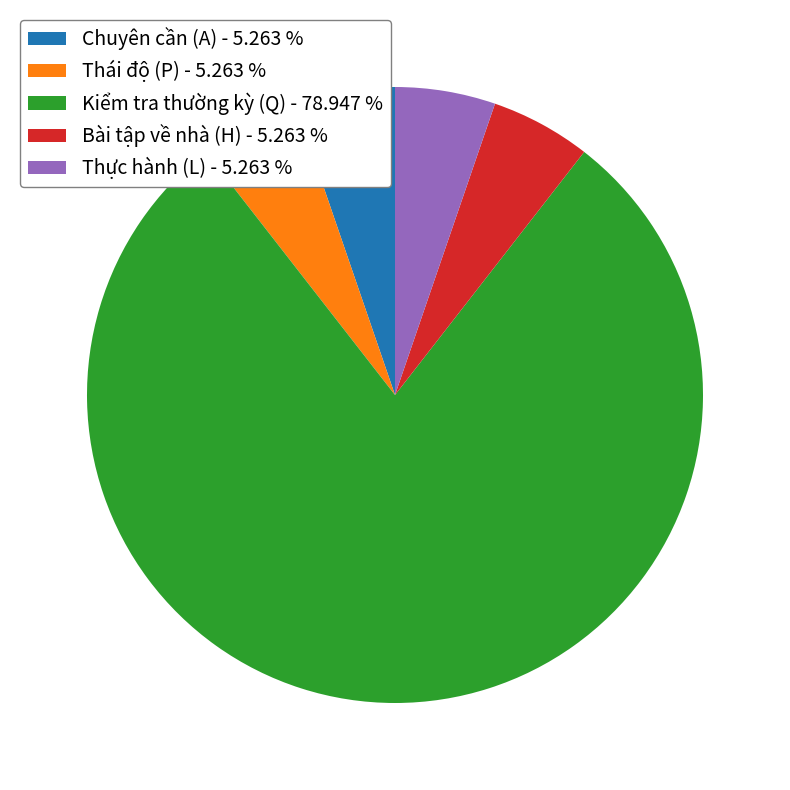

Combined, do Thực hành (L) - 5.263 % and Thái độ (P) - 5.263 % account for over 50%?

No